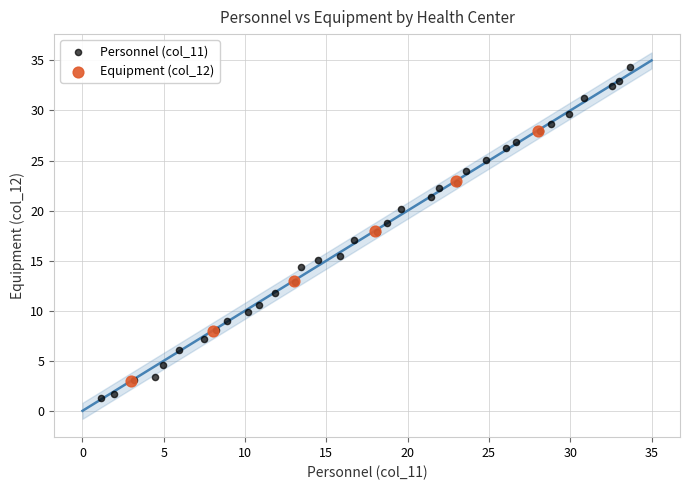

Which series reaches the maximum Y coordinate?

Personnel (col_11)